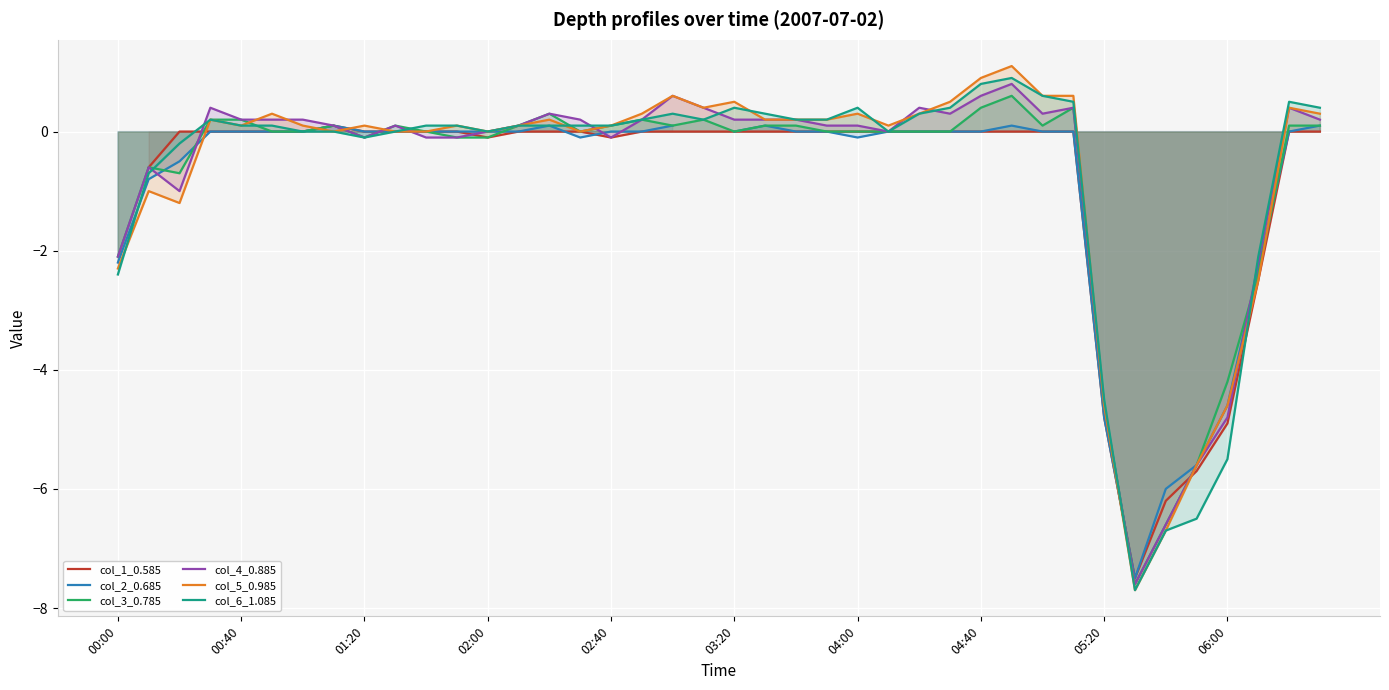

What is the lowest value of the col_4_0.885 series?

-7.6